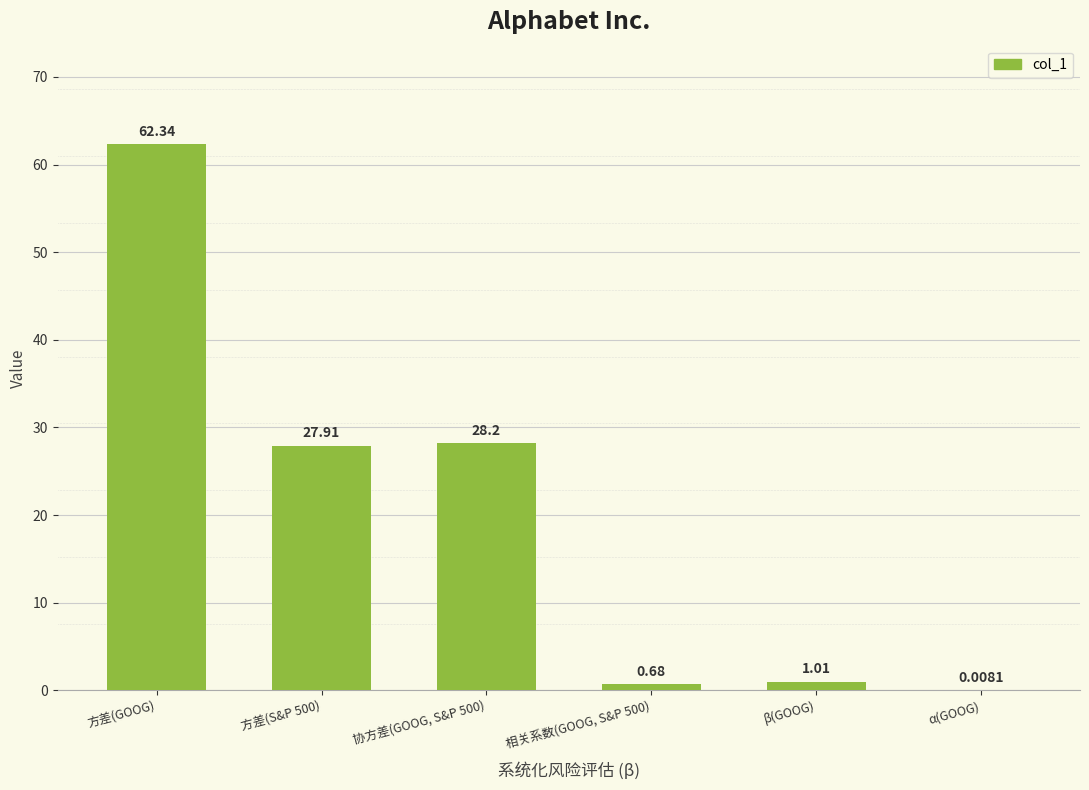

Which has a higher value, 方差(S&P 500) or 协方差(GOOG, S&P 500)?

协方差(GOOG, S&P 500)